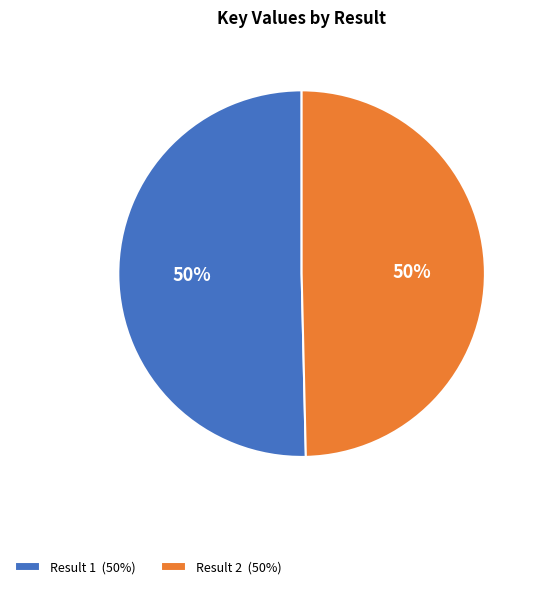

True or false: Result 2 accounts for 50% of the total.

True